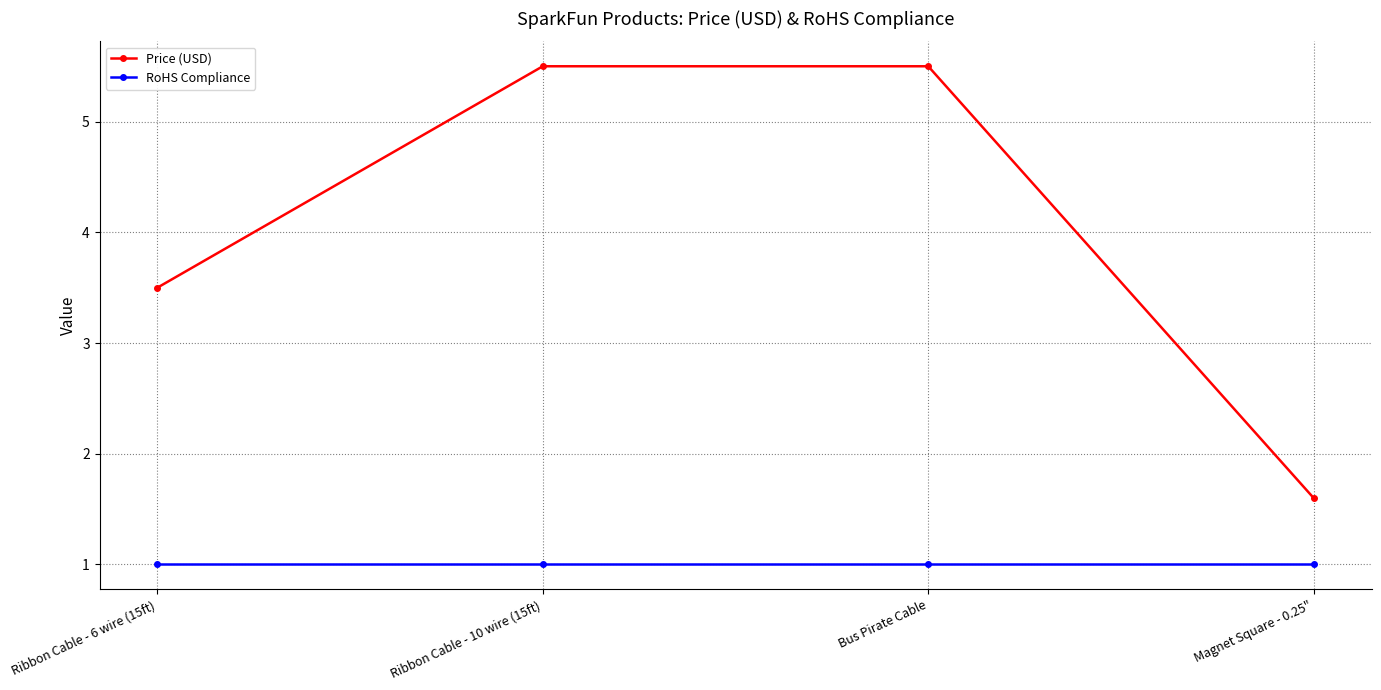

What are all the series names shown in the legend?

Price (USD), RoHS Compliance